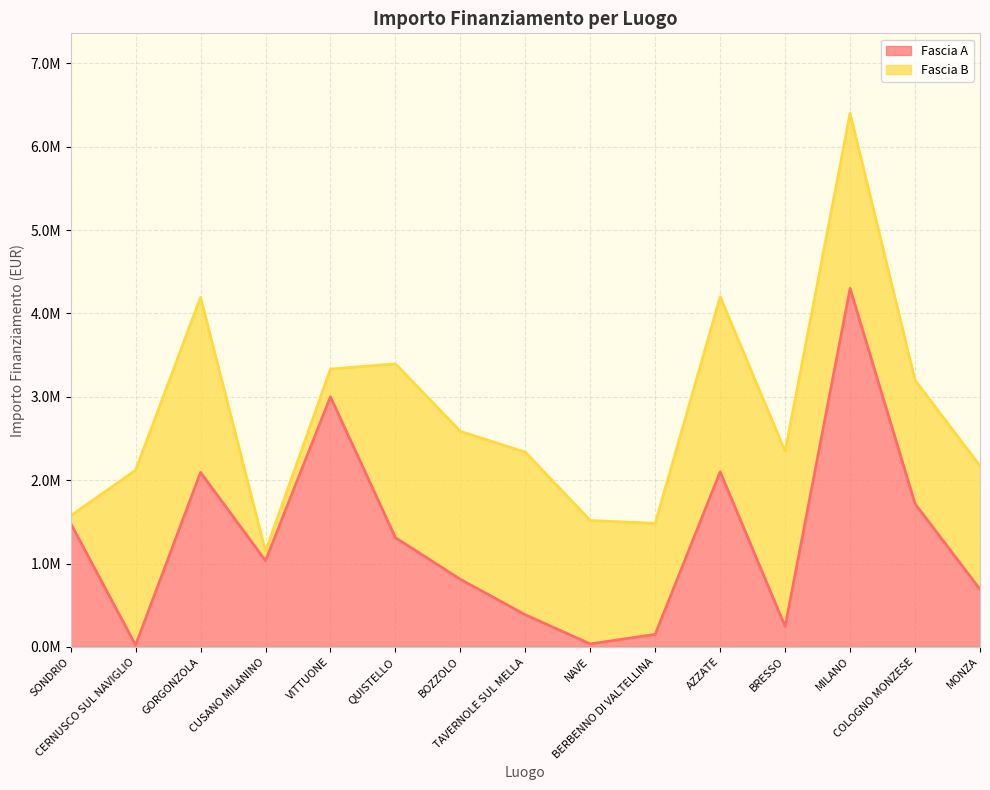

What is the sum of the values at CERNUSCO SUL NAVIGLIO and QUISTELLO?

1330324